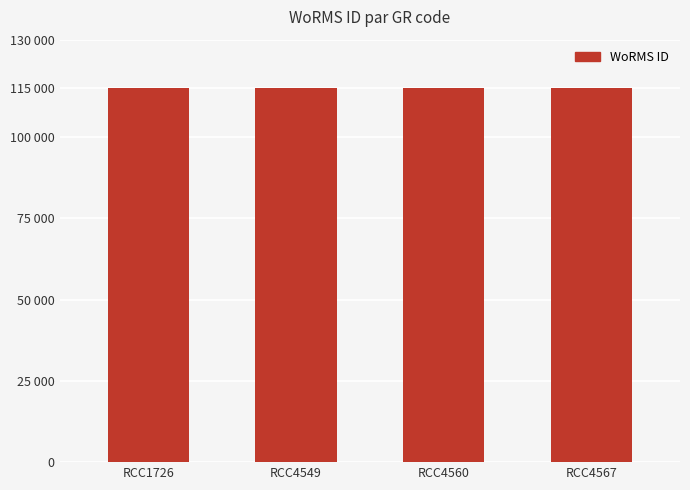

Does the chart contain any negative values?

No